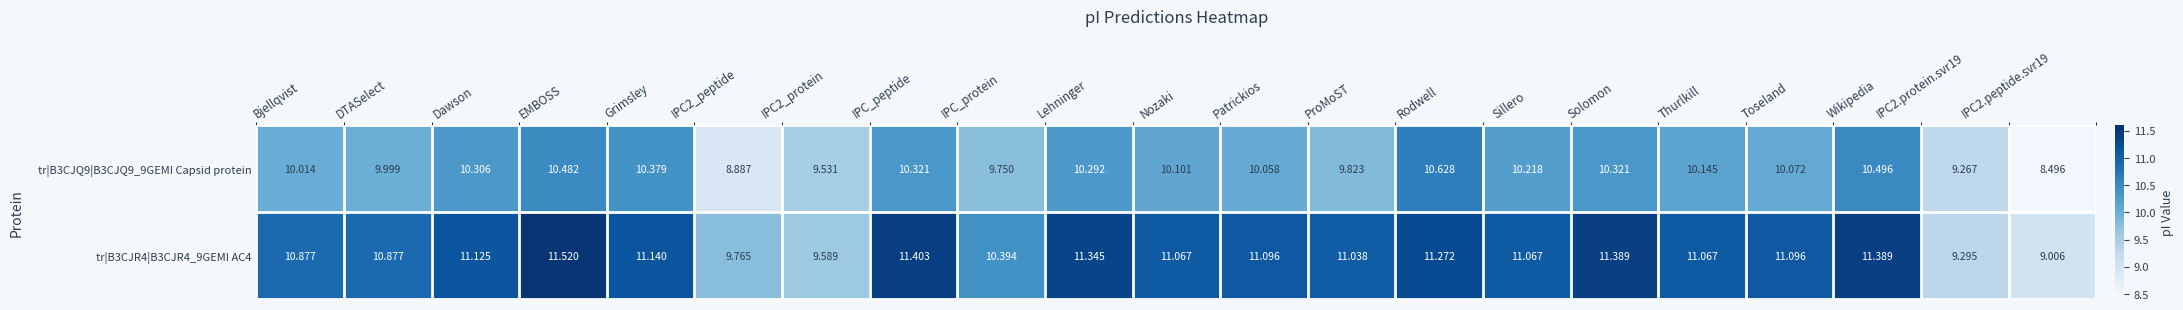

Which category has the highest value across all series?

EMBOSS